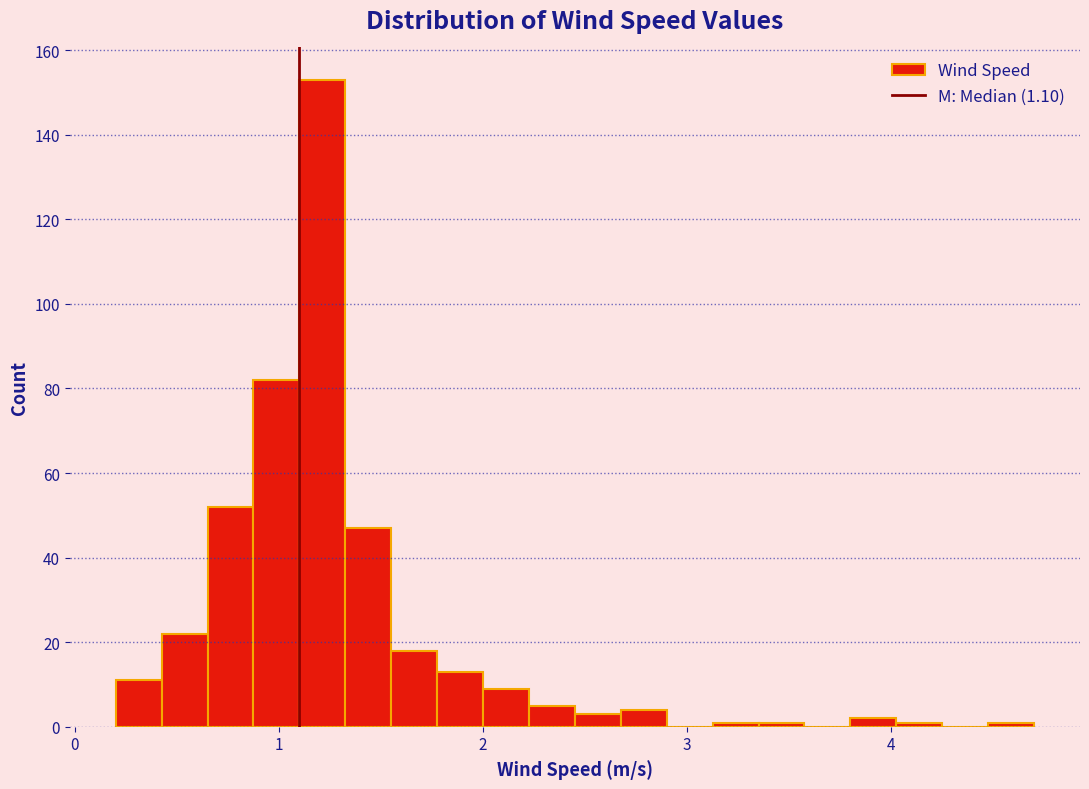

Around what value on the x-axis is the tallest bar? Give the approximate position of its centre, as read against the axis.

1.2